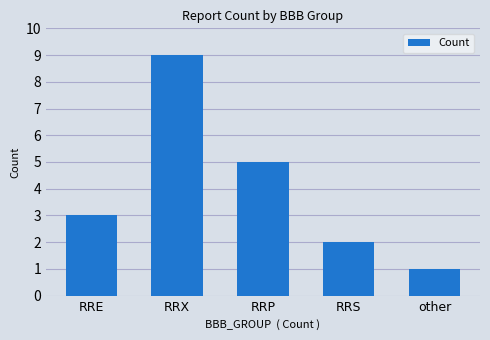

What is the smallest value displayed?

1